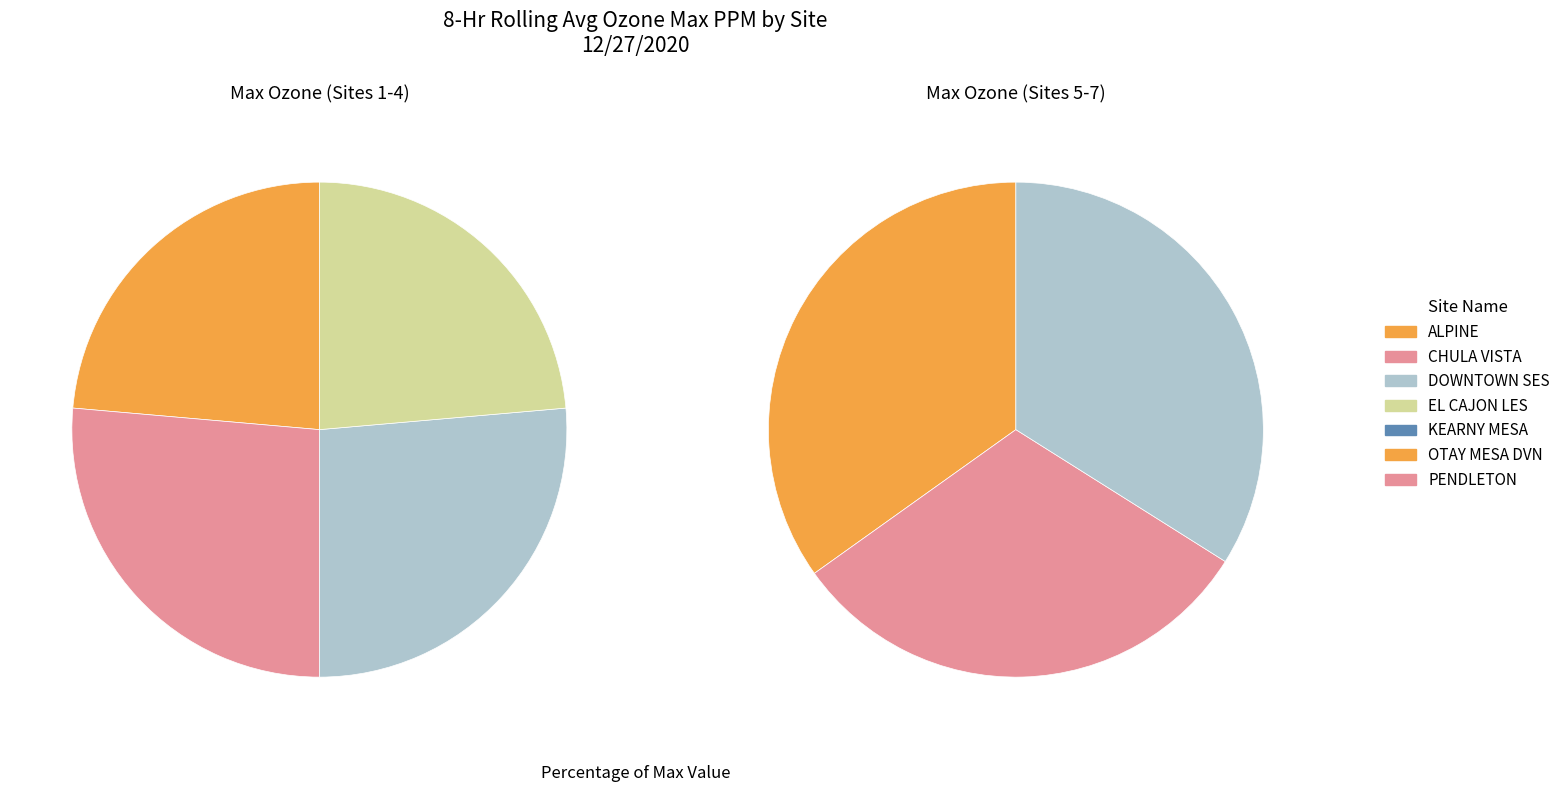

What is the smallest slice in the pie chart?

ALPINE